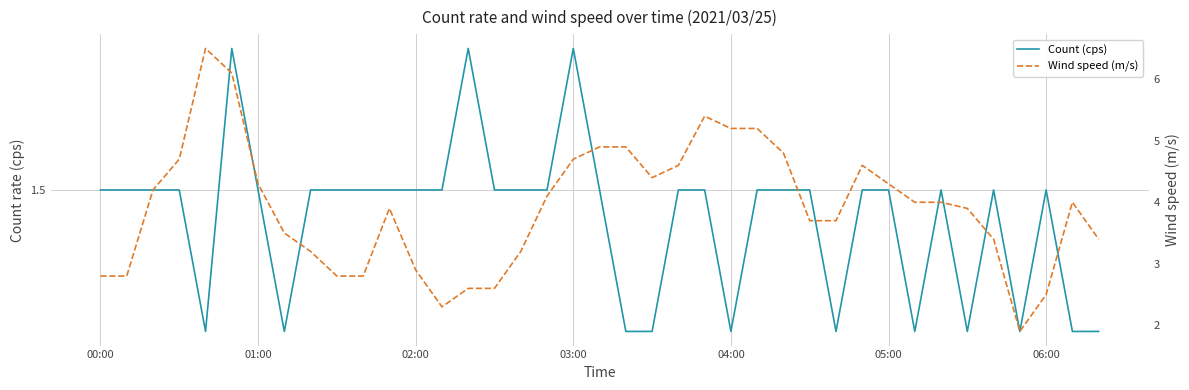

Which series changed the most between 03:00 and 33?

Wind speed (m/s)